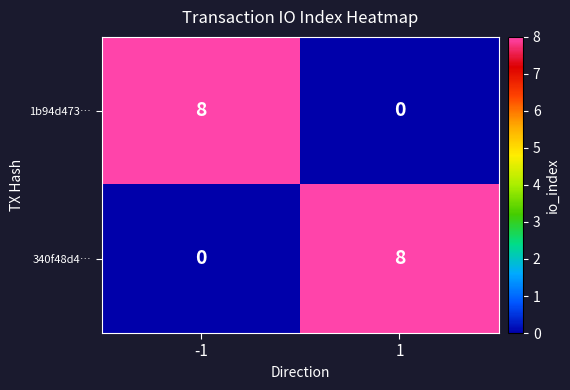

Is it true that 340f48d4… equals 8 at 1?

True